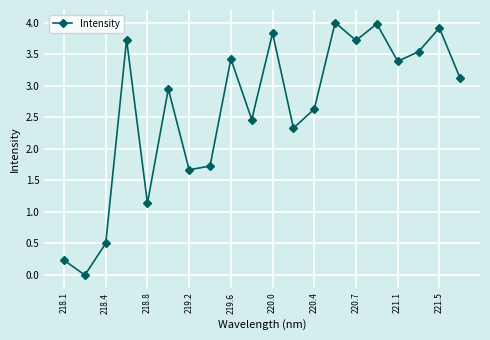

How many points are higher than both their immediate neighbors (excluding endpoints)?

7